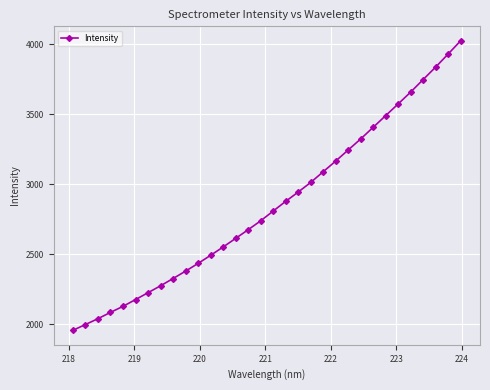

What is the sum of all values?

91224.4